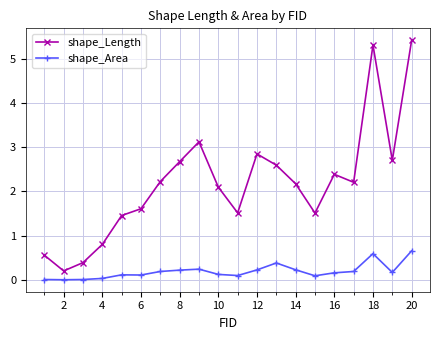

How many lines are shown in the chart?

2